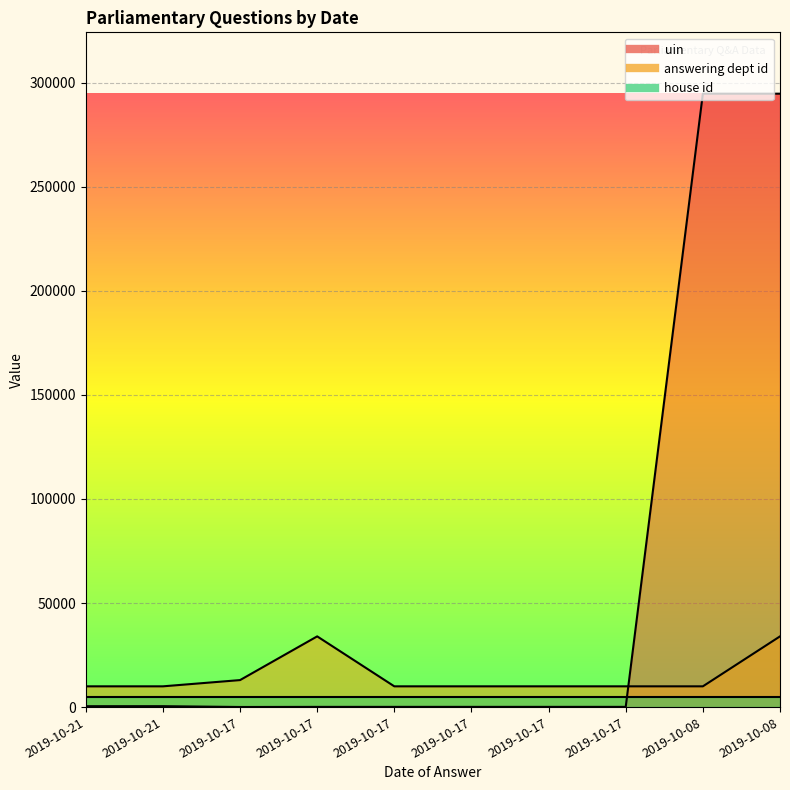

What is the total value across all series at 2019-10-17?

13075